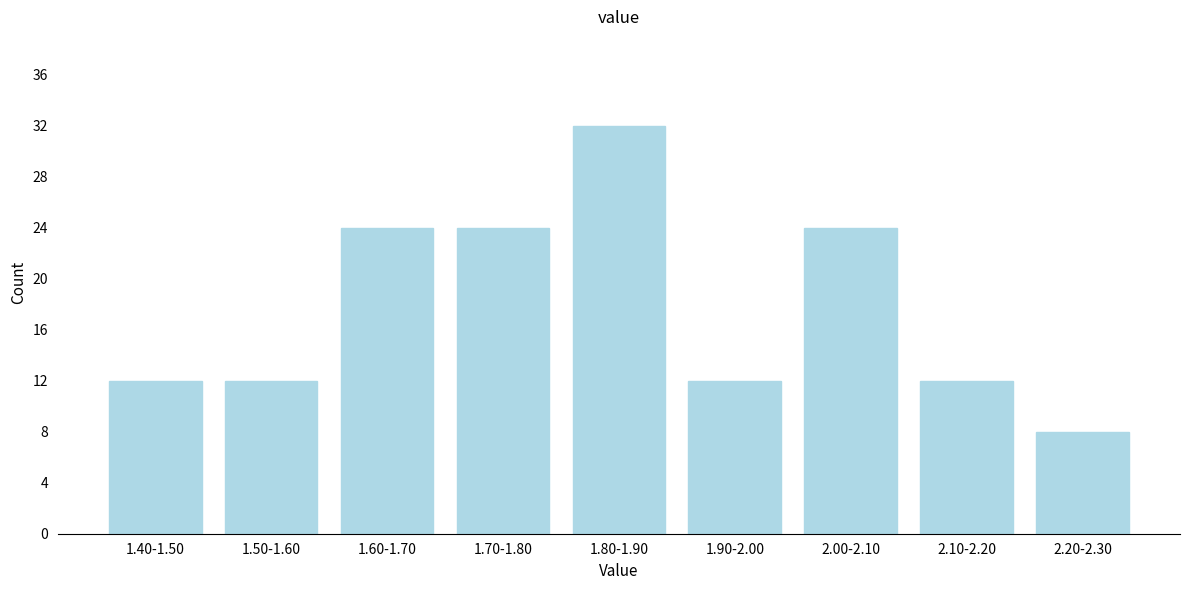

Reading left to right, list all the values displayed in this chart.

12	12	24	24	32	12	24	12	8